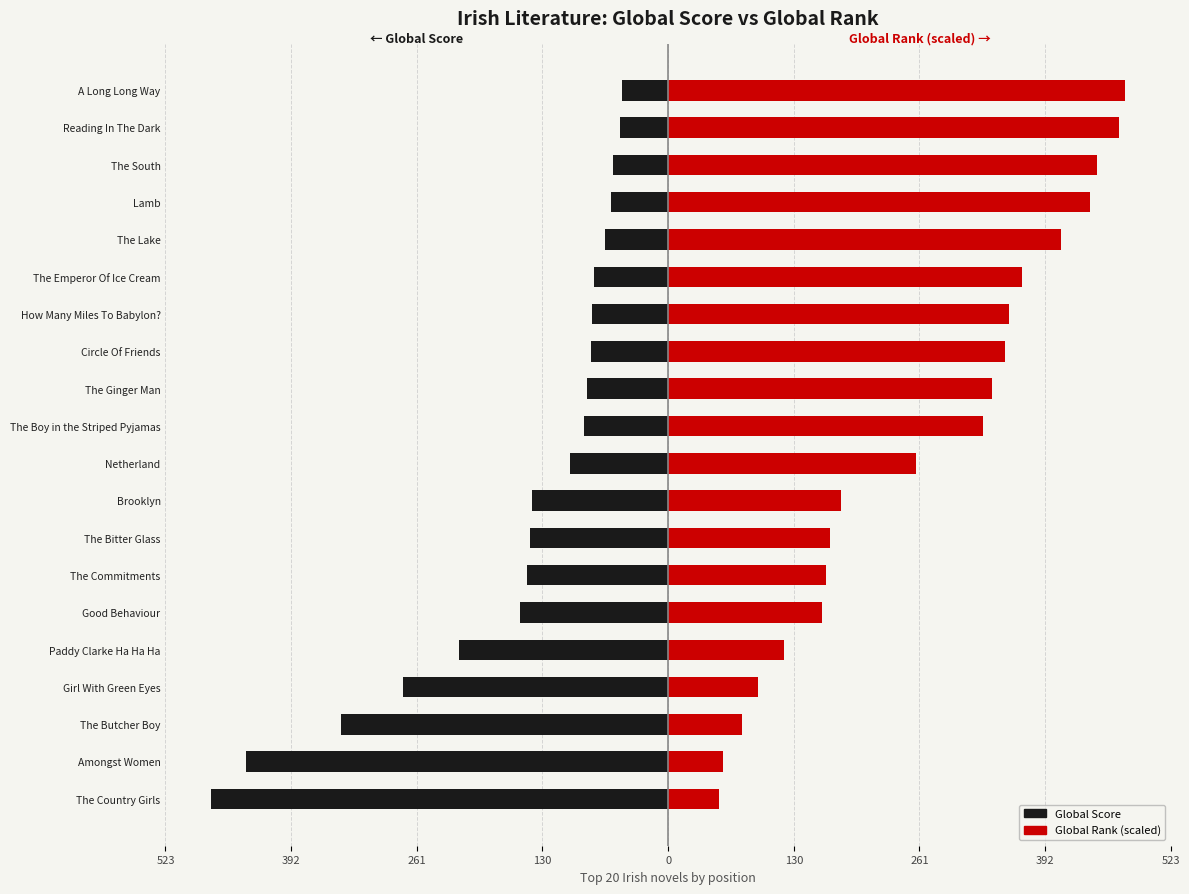

Which series has the largest range (max minus min)?

Global Score